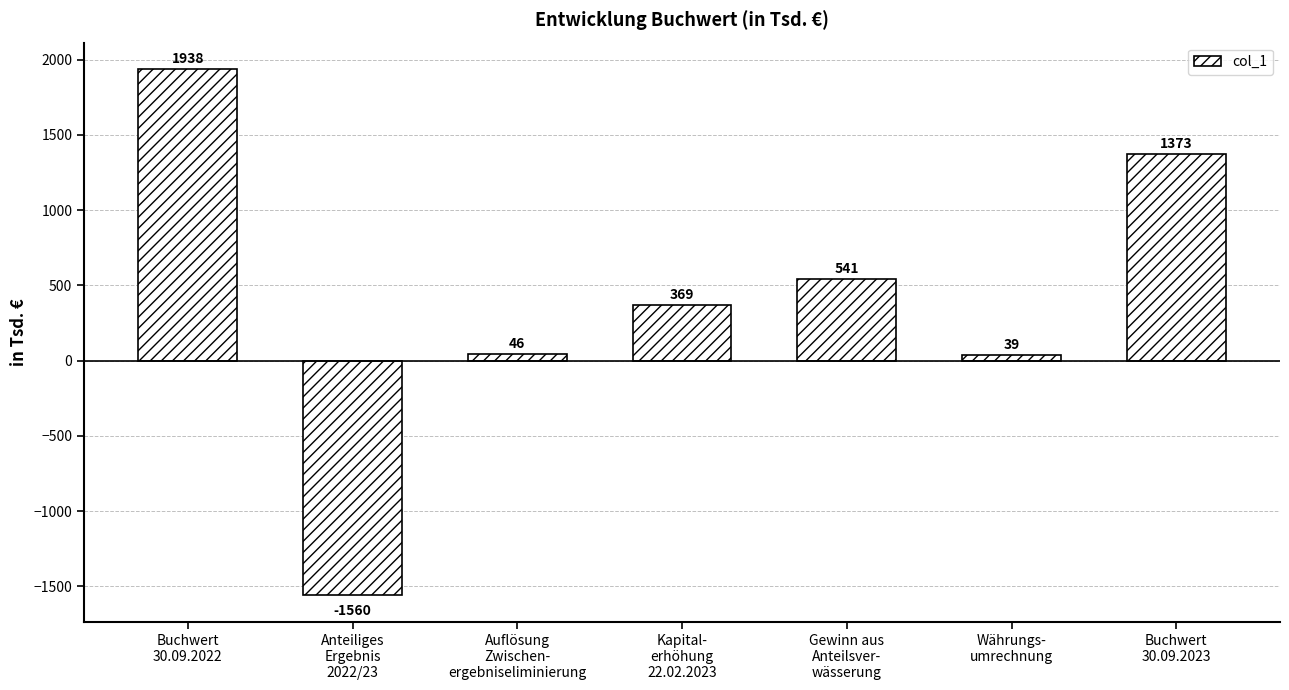

What is the label of the 4th bar from the right?

Kapital-
erhöhung
22.02.2023